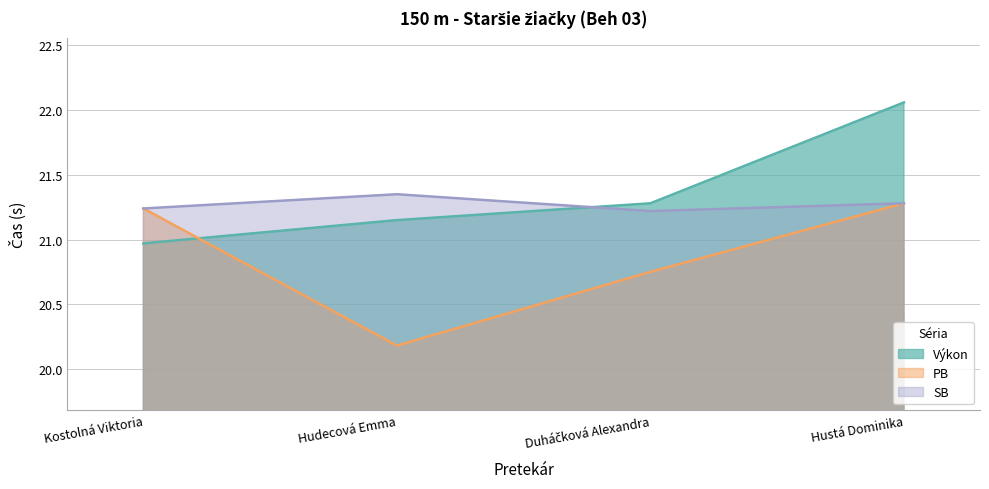

What is the label of the 2nd point from the left?

Hudecová Emma